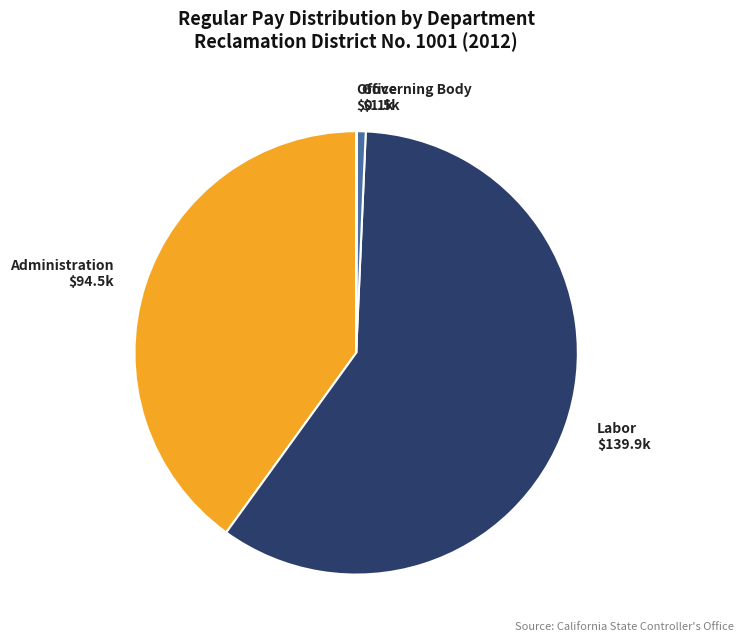

Does any single category account for the majority?

Yes